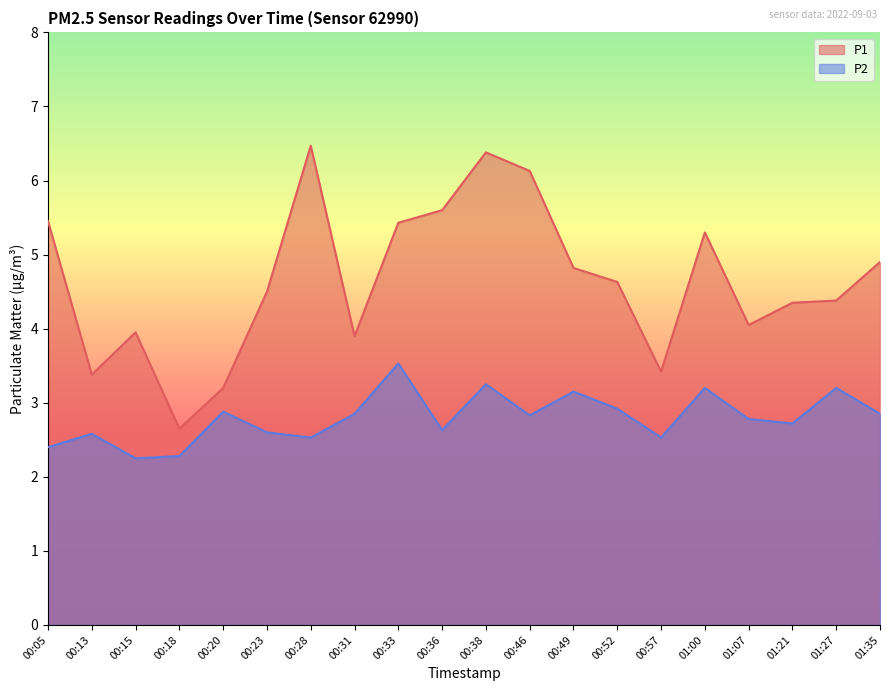

Rank the series by their maximum value, from highest to lowest.

P1, P2